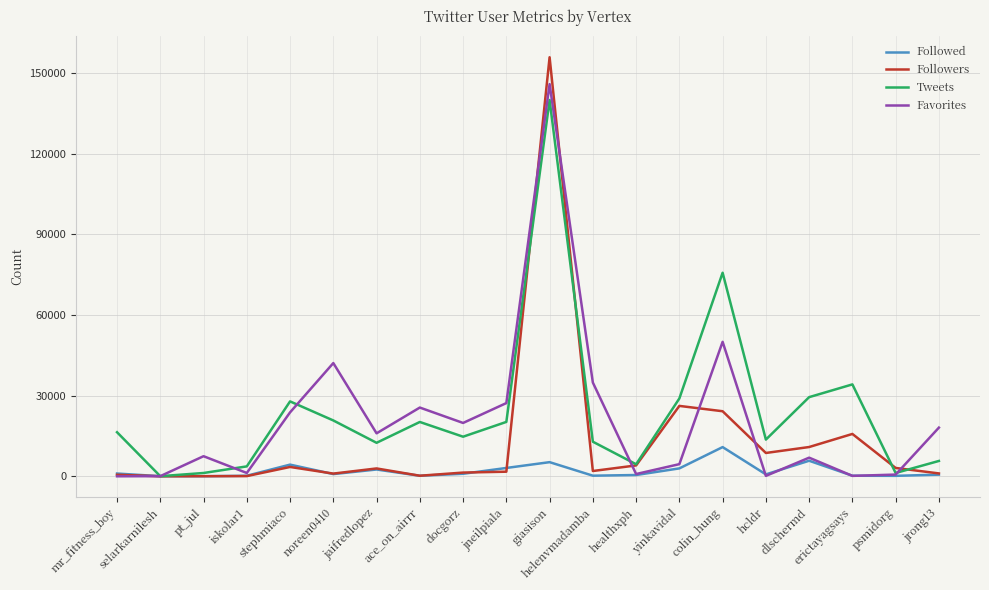

What is the approximate value of Favorites at jaifredlopez, to the nearest 50?

16000